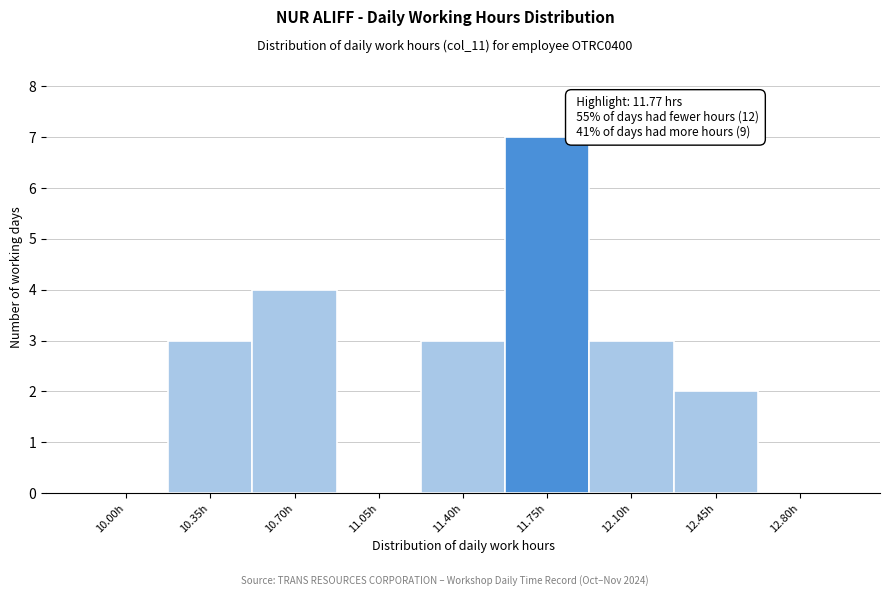

Reading left to right, extract all data points from this chart.

10.00h=0	10.35h=3	10.70h=4	11.05h=0	11.40h=3	11.75h=7	12.10h=3	12.45h=2	12.80h=0